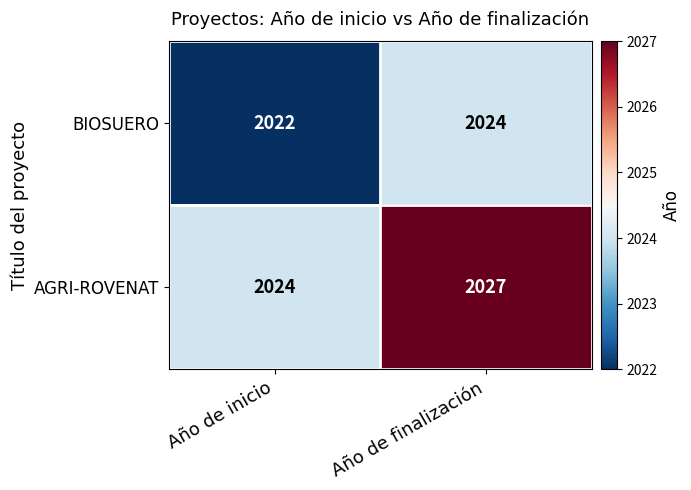

Reading right to left, what are all the values shown in this chart?

BIOSUERO: Año de finalización=2024	Año de inicio=2022
AGRI-ROVENAT: Año de finalización=2027	Año de inicio=2024